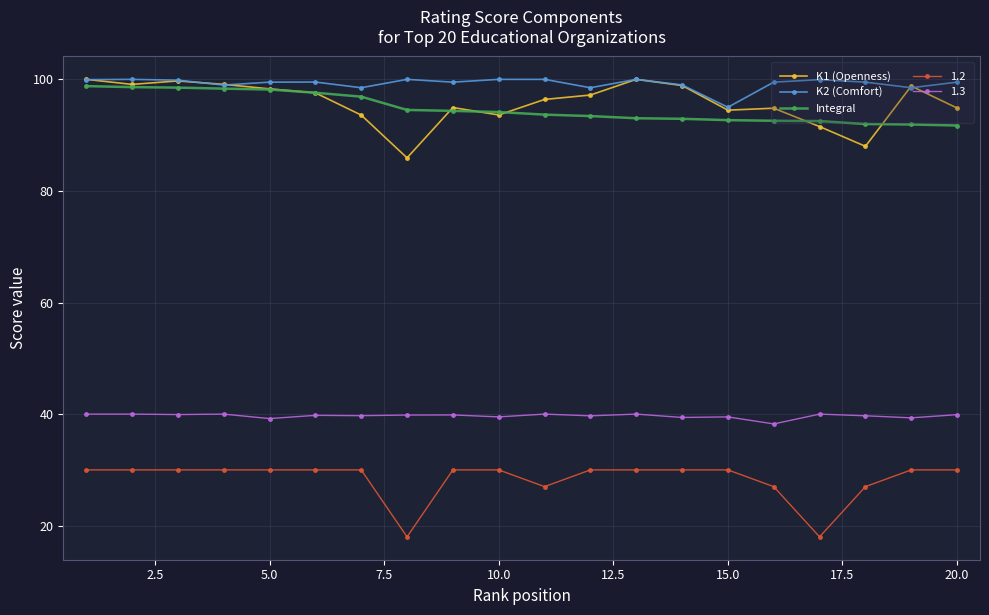

True or false: 1.3 and K2 (Comfort) cross at least once.

False